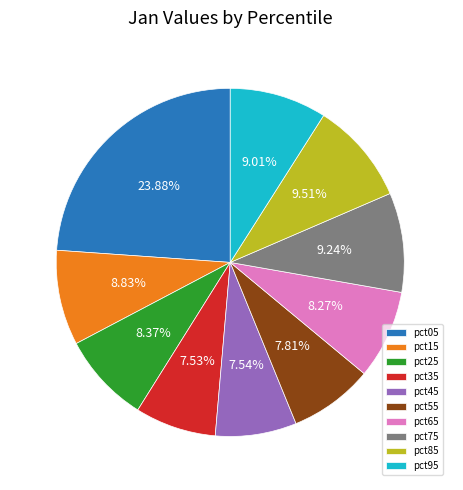

Which has a higher value, pct35 or pct75?

pct75